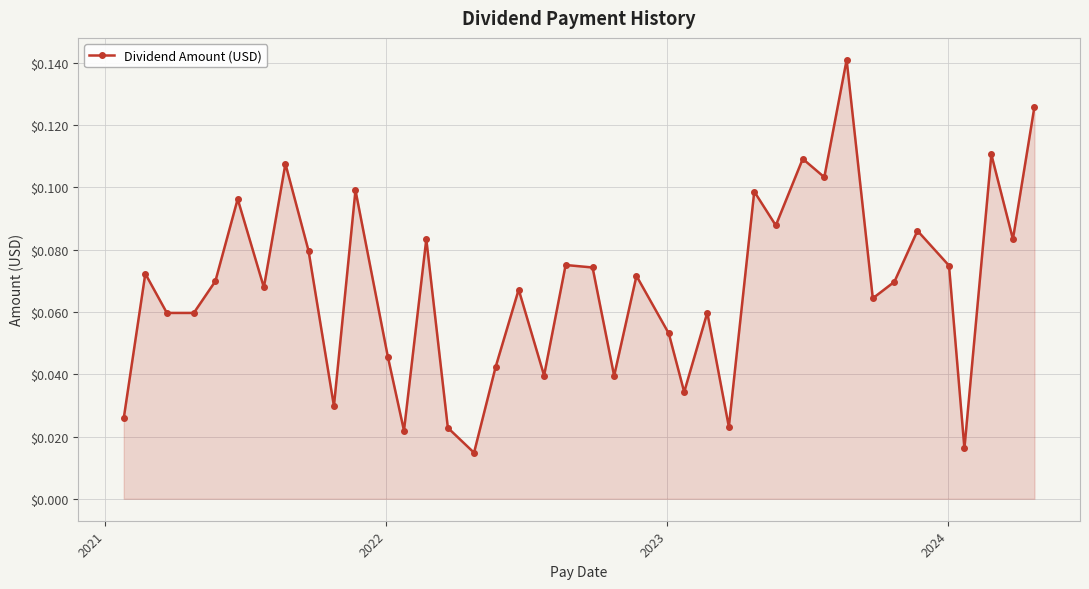

Count the values in the range 0 to 1.

40